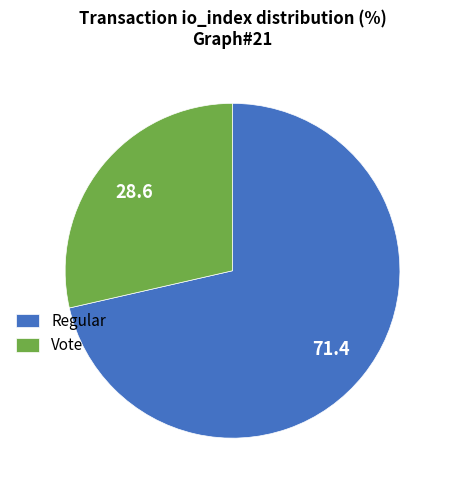

Which category accounts for the majority?

Regular